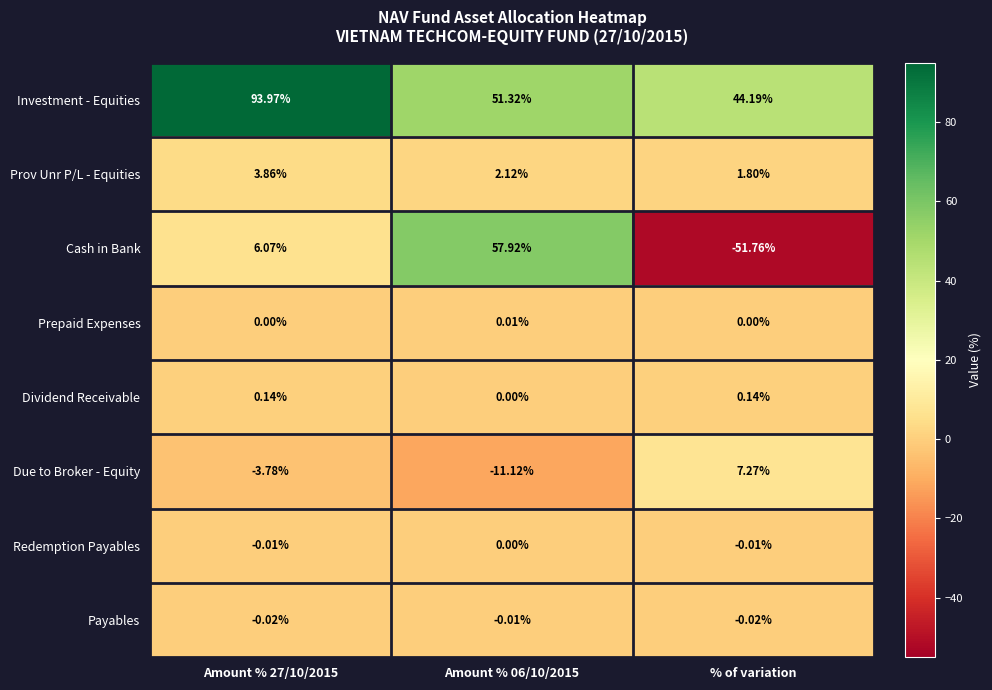

Rank the series at Amount % 27/10/2015 from lowest to highest value.

Due to Broker - Equity, Payables, Redemption Payables, Prepaid Expenses, Dividend Receivable, Prov Unr P/L - Equities, Cash in Bank, Investment - Equities